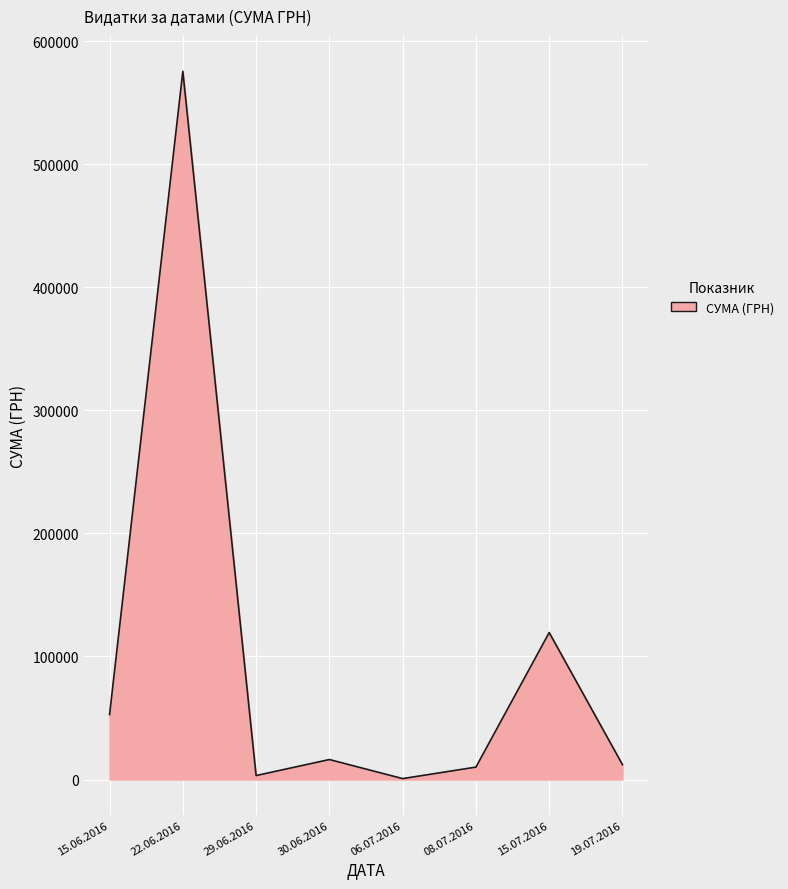

What is the difference between the maximum and minimum values?

574668.8